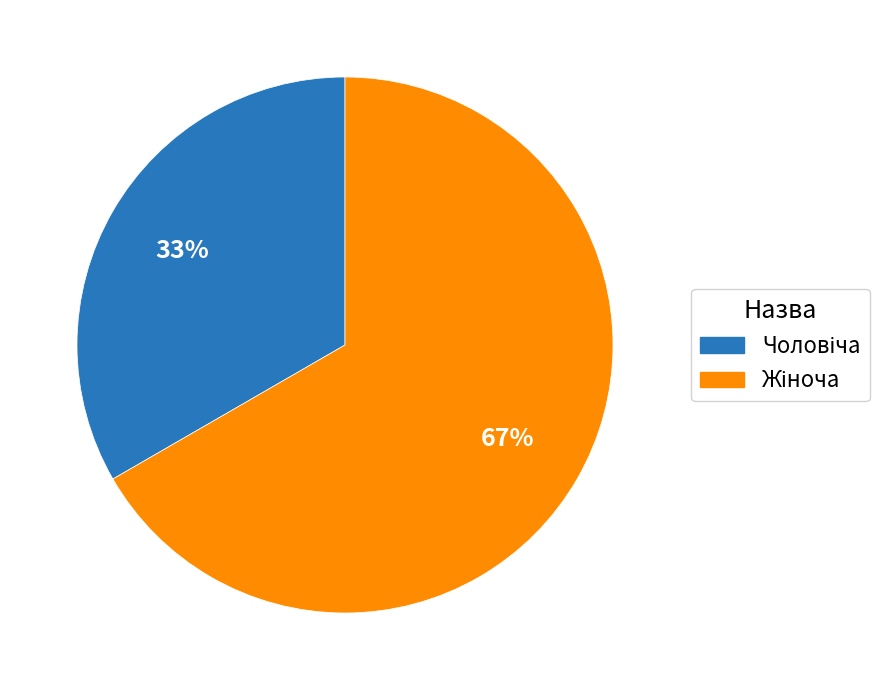

Is there a majority slice in this chart?

Yes